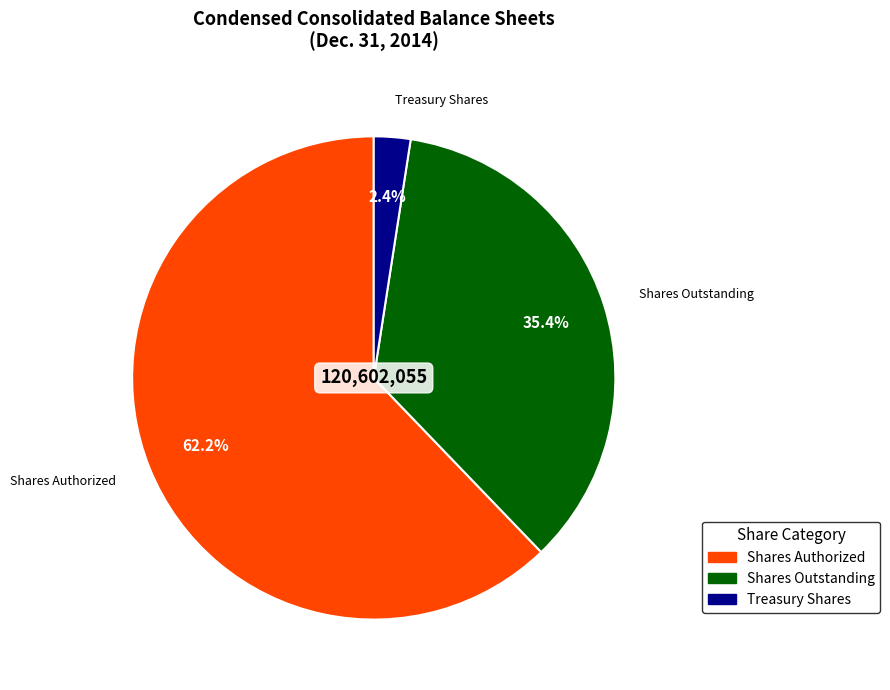

How many segments does this pie chart have?

3